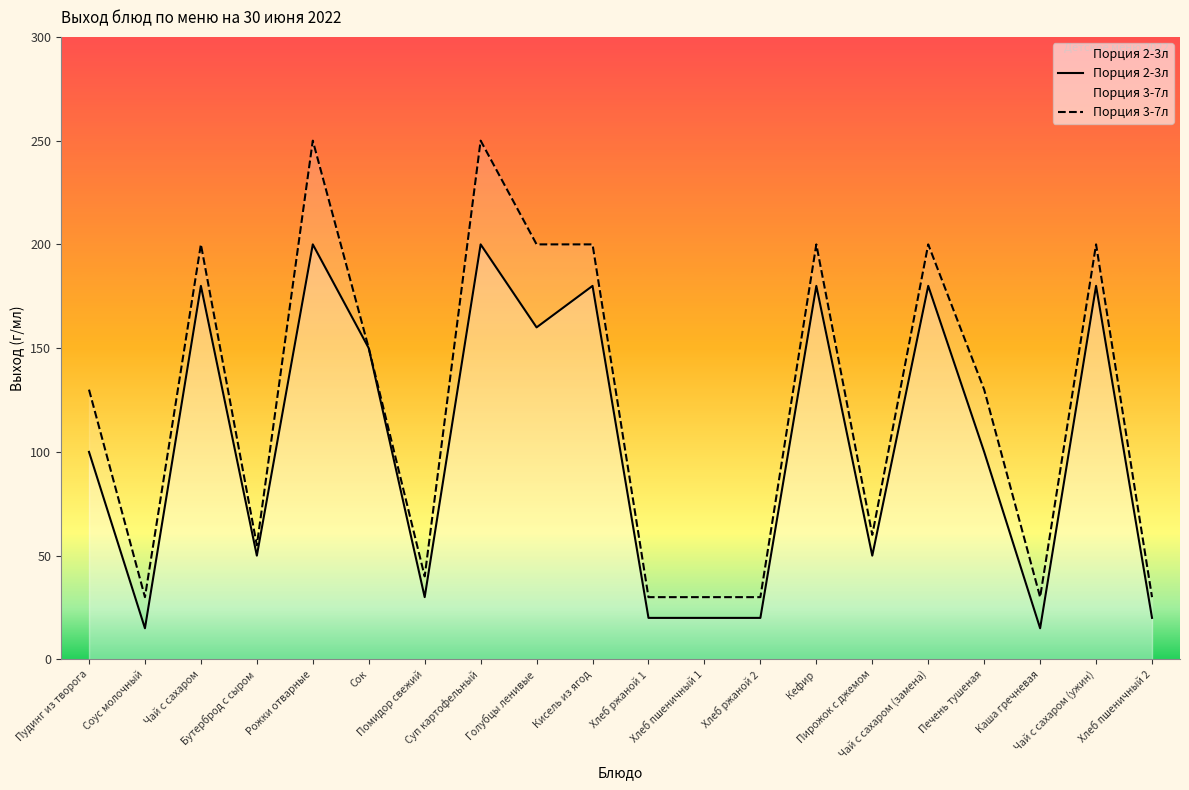

Does the chart display data point markers on the line(s)?

No